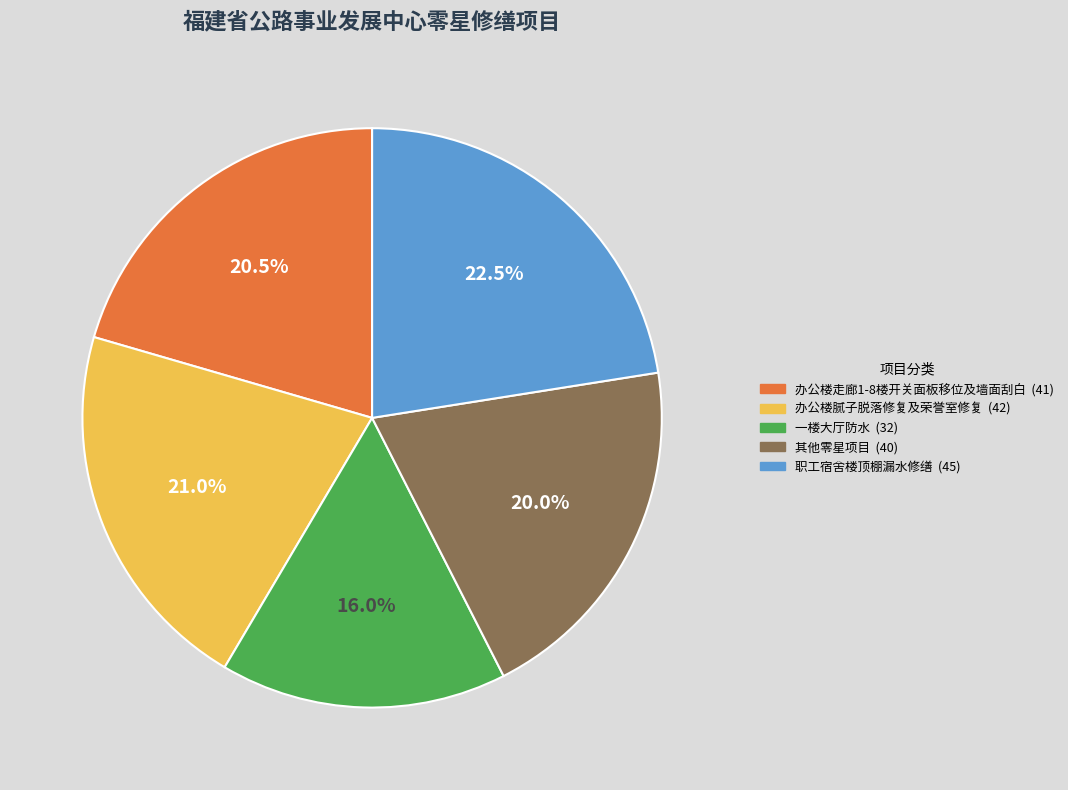

Does 办公楼走廊1-8楼开关面板移位及墙面刮白 represent more than half of the total?

No